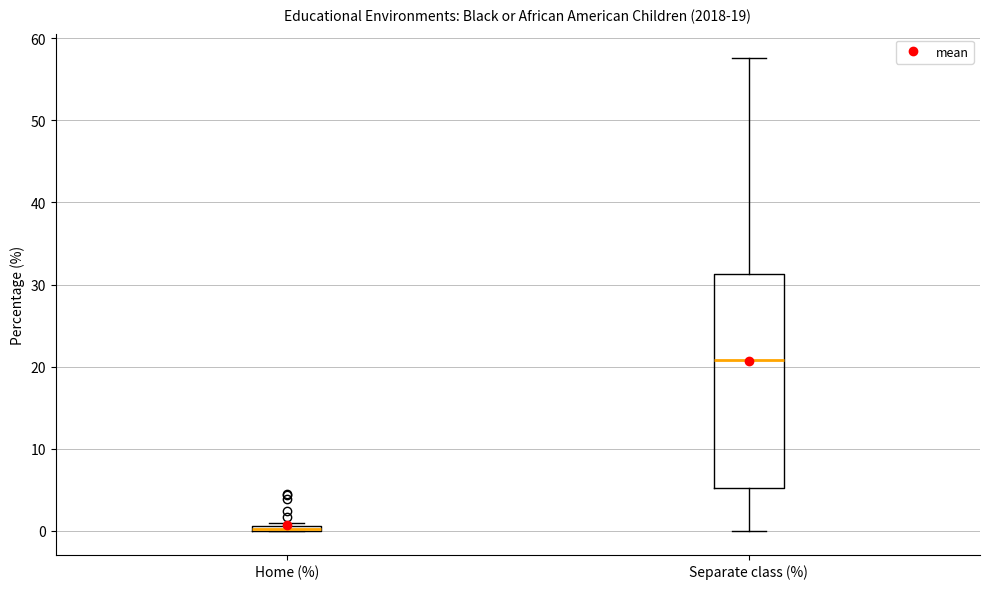

Comparing the boxes themselves (not the whiskers), which one is the tallest?

Separate class (%)